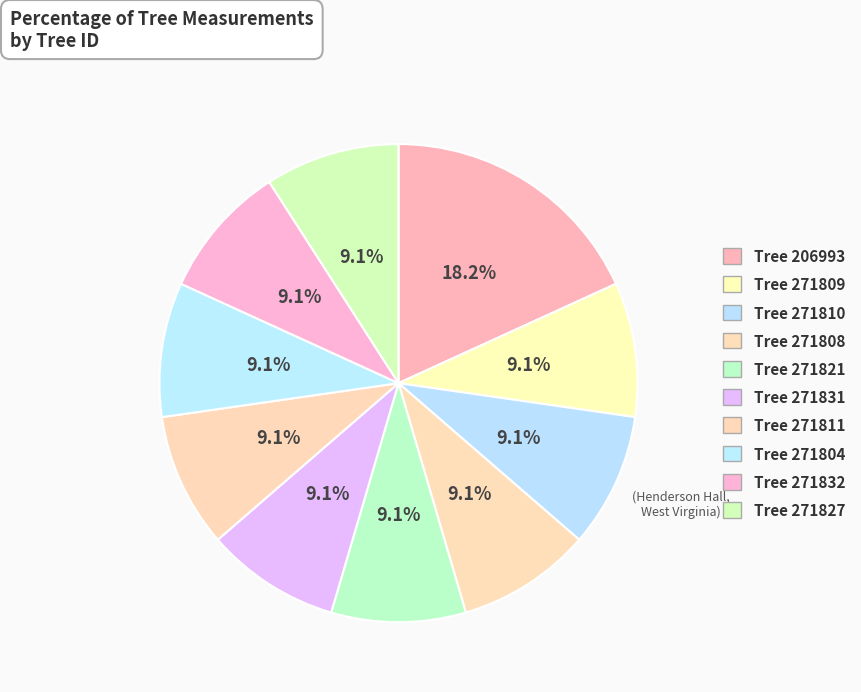

Count the number of slices in the pie.

10